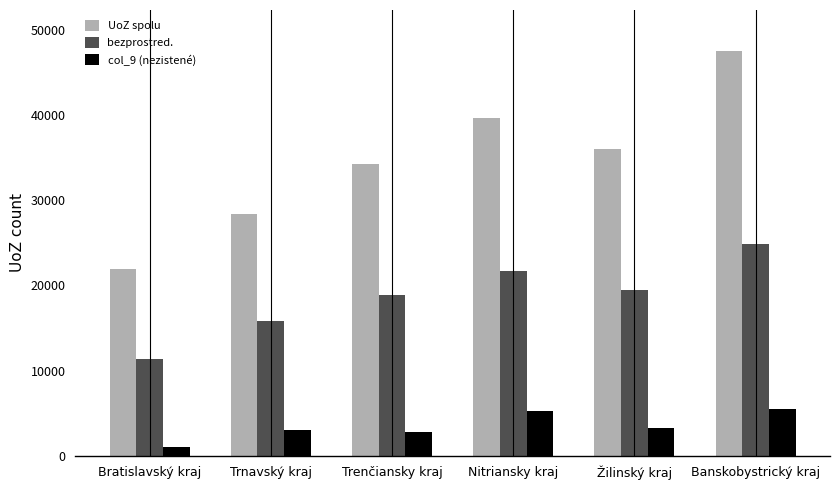

Does the chart contain any negative values?

No